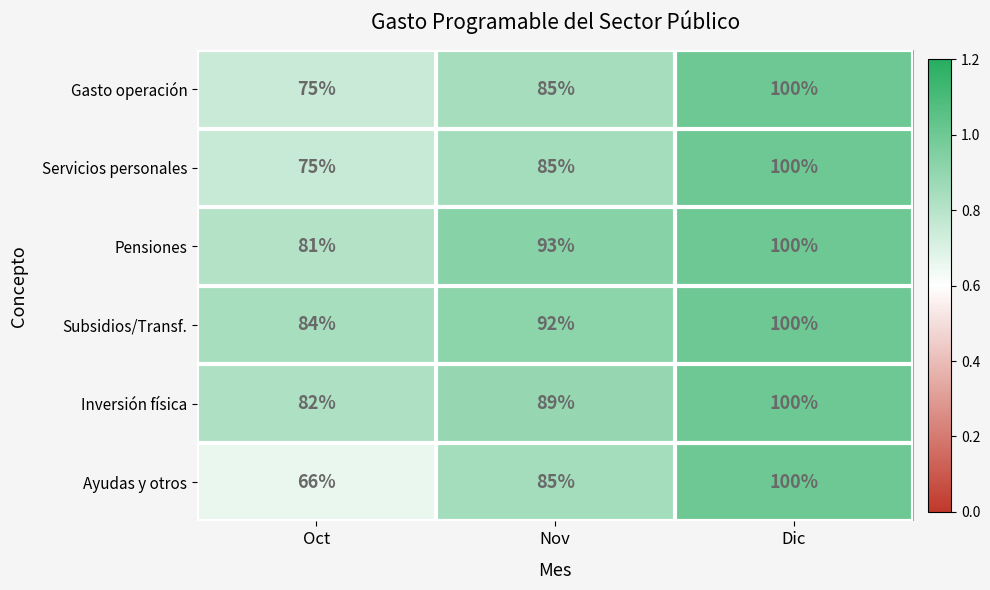

Is it true that Gasto operación equals 85 at Nov?

True